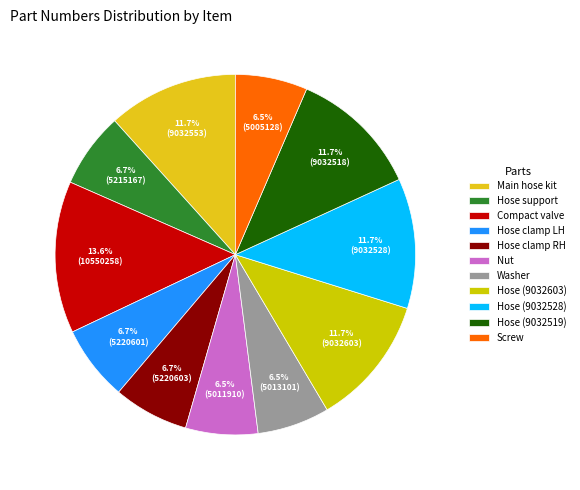

What percentage is NOT represented by Nut?

93.5%